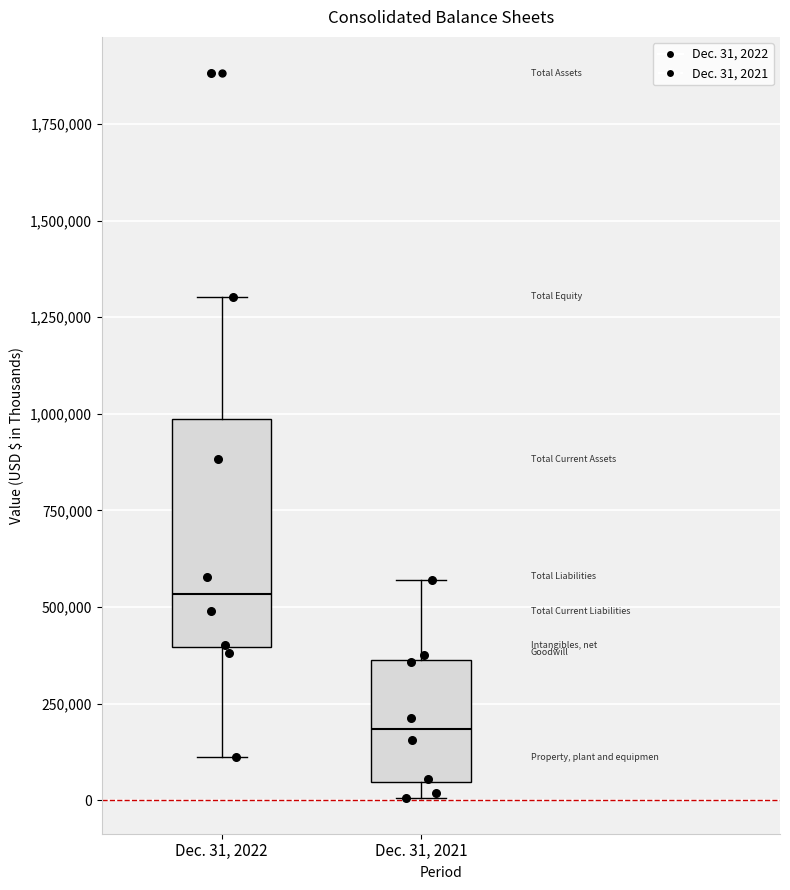

Reading left to right, transcribe this box plot: for each box, give where its median line is, the range the box spans, and where its two whiskers end, as read against the y-axis. The values are not printed on the chart, so give them approximately, as read against the axis.

Dec. 31, 2022: median 550000, box 400000 to 1000000, whiskers 100000 to 1300000
Dec. 31, 2021: median 200000, box 50000 to 350000, whiskers 0 to 550000